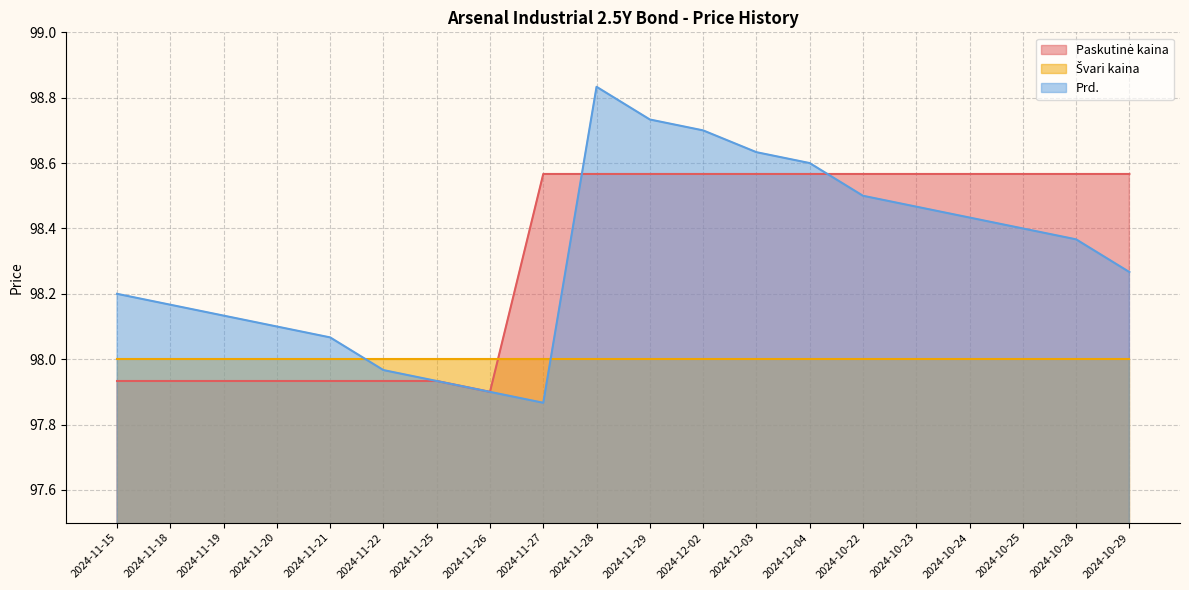

At which category does Paskutinė kaina reach its first local valley?

2024-11-26